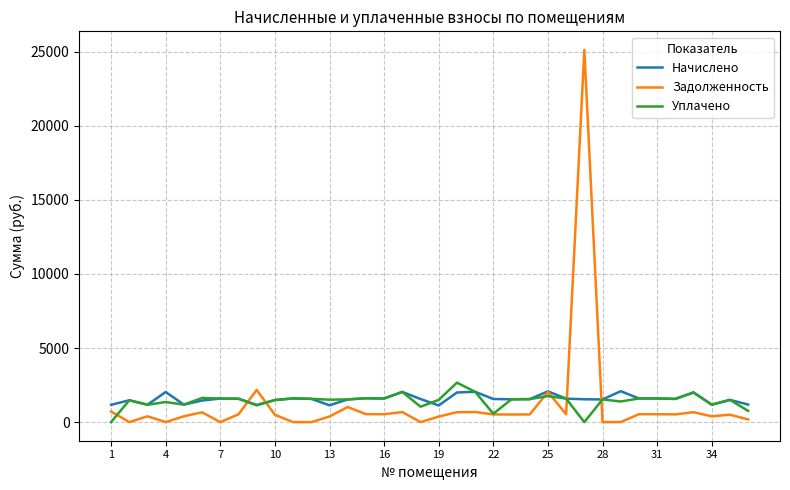

Which series has the largest range (max minus min)?

Задолженность